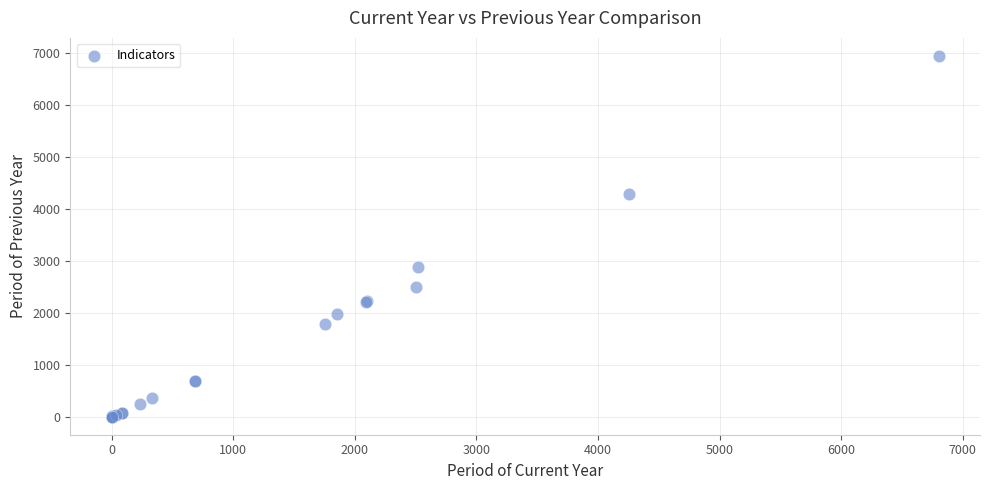

What Y value in the scatter plot is closest to 3470?

2876.0